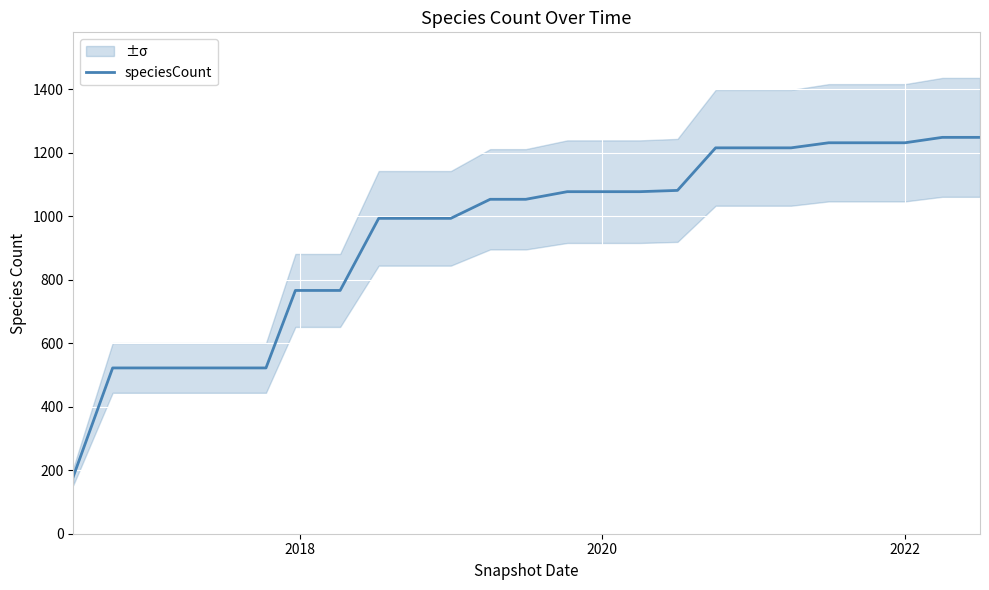

What is the minimum value for speciesCount?

180